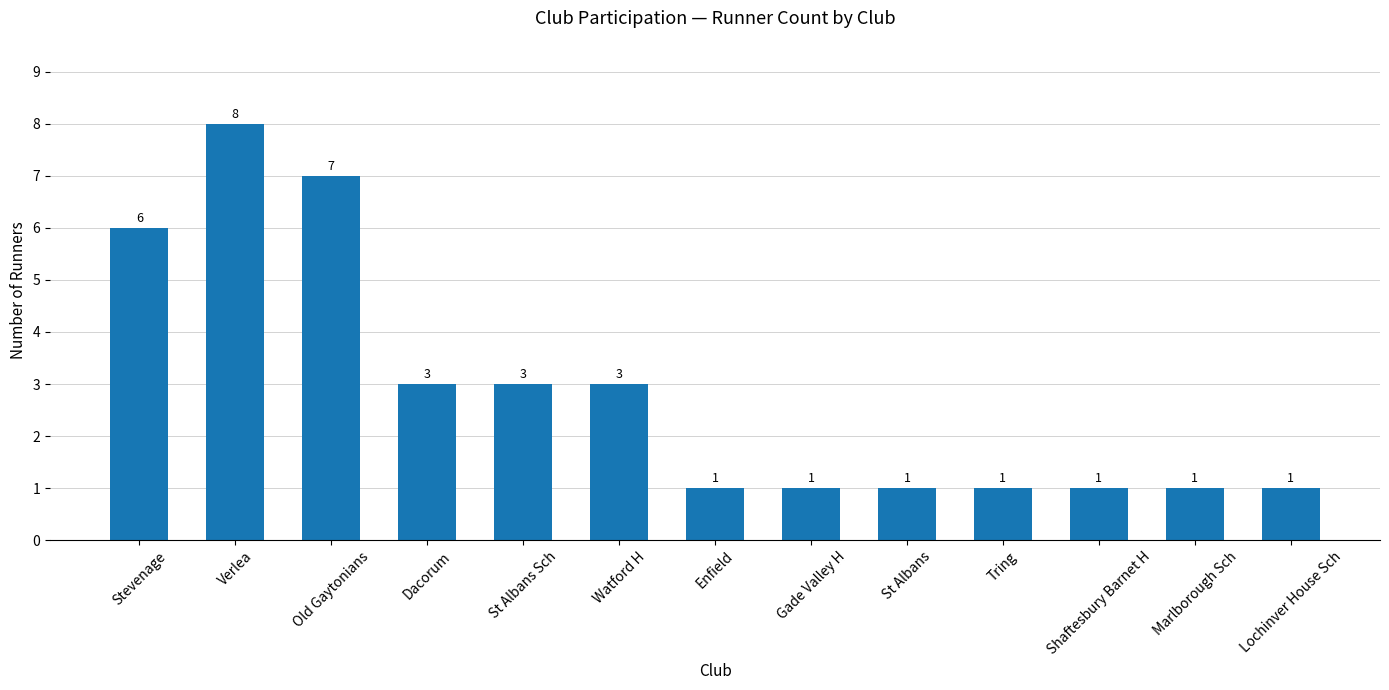

How many distinct data groups are displayed?

1